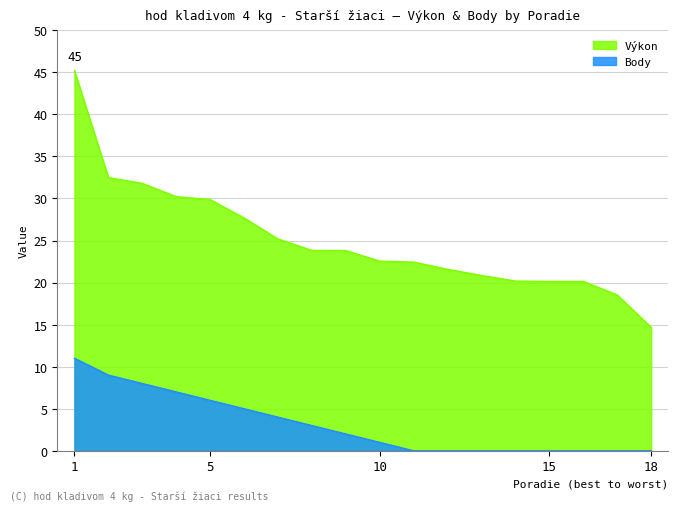

True or false: Výkon has more than 0 points higher than both neighbors.

False